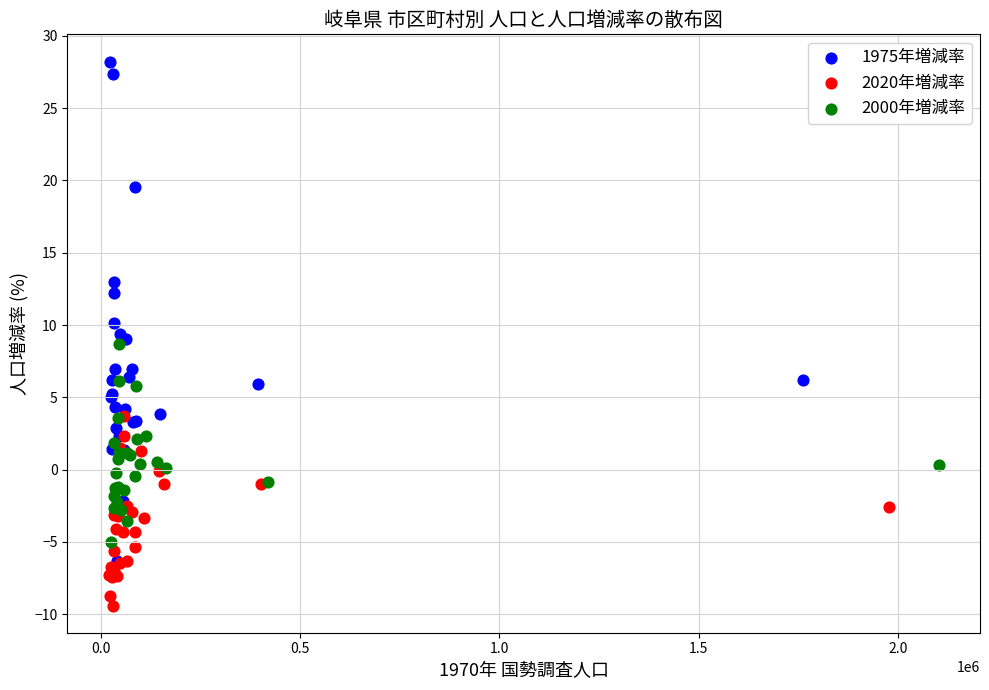

Which series has the largest Y range (max minus min)?

1975年増減率